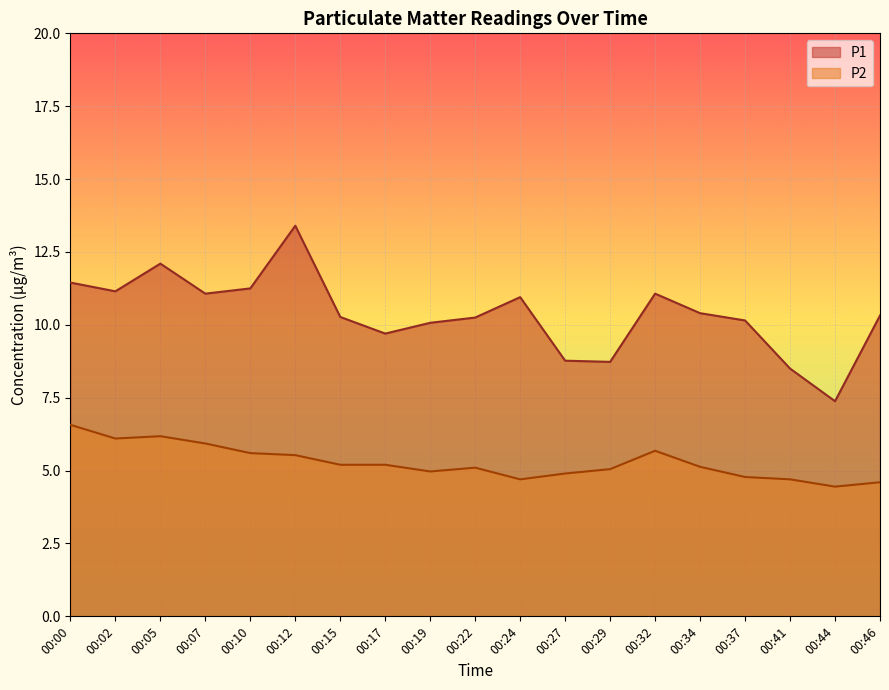

What is the total value across all series at 00:46?

14.9